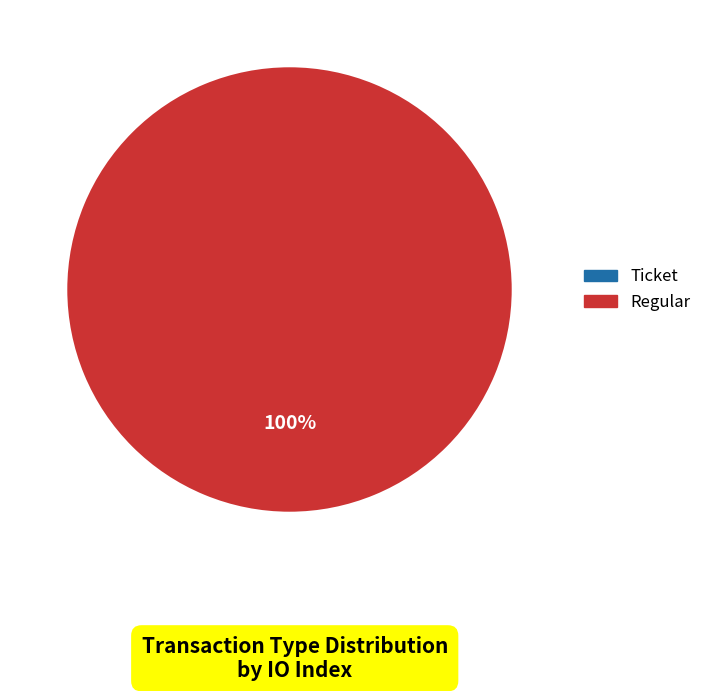

Rank the categories by value from highest to lowest.

Regular, Ticket